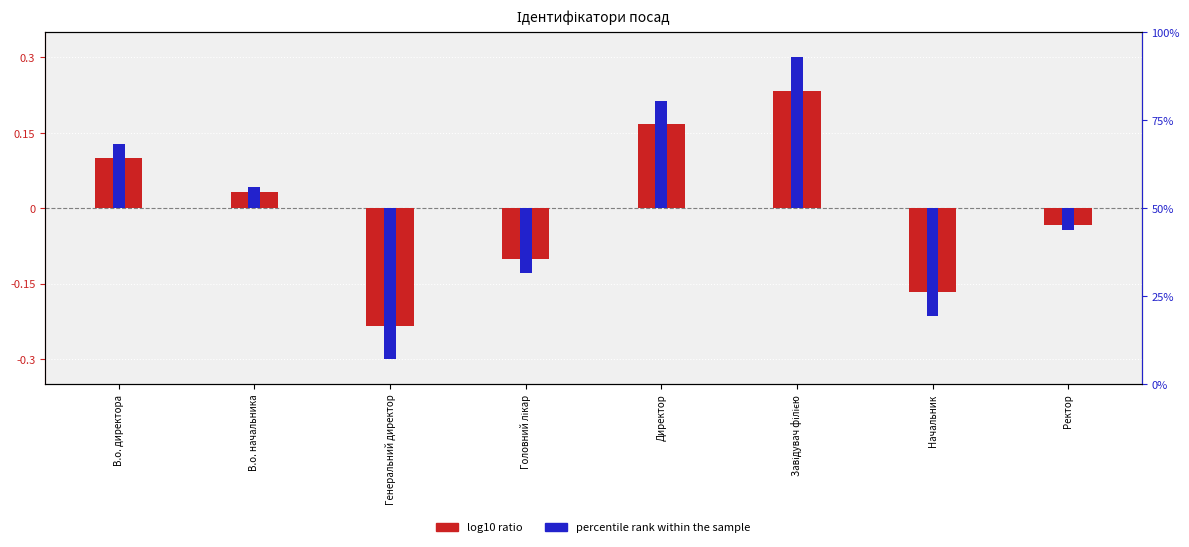

How many bars are there in each group?

2